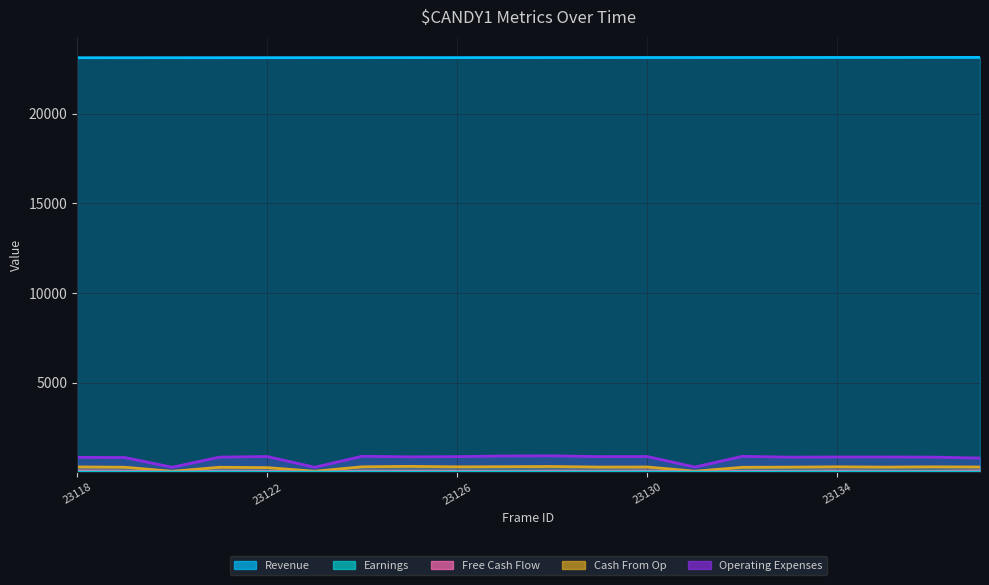

Reading right to left, list all the values displayed in this chart.

Revenue: 23137	23136	23135	23134	23133	23132	23131	23130	23129	23128	23127	23126	23125	23124	23123	23122	23121	23120	23119	23118
Earnings: 5	9	11	10	10	4	1	11	8	6	11	5	6	7	1	4	11	1	7	5
Free Cash Flow: 61	43	46	59	43	47	13	62	49	54	40	53	53	55	4	47	53	12	53	67
Cash From Op: 290	298	283	300	281	272	54	289	284	317	306	298	324	300	53	255	274	50	276	294
Operating Expenses: 788	840	850	848	839	883	285	872	867	912	904	868	855	888	274	873	840	274	821	826